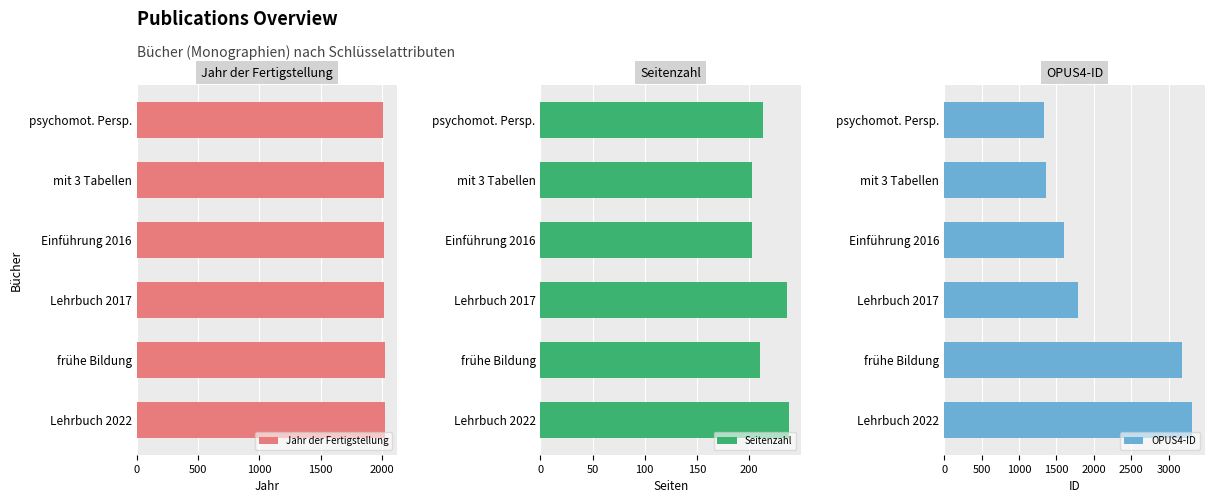

What is the sum of all Jahr der Fertigstellung values?

12102